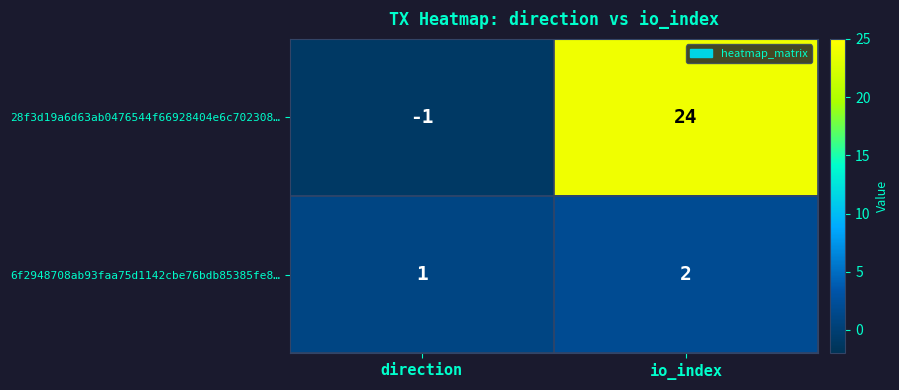

What is the greatest value displayed?

24